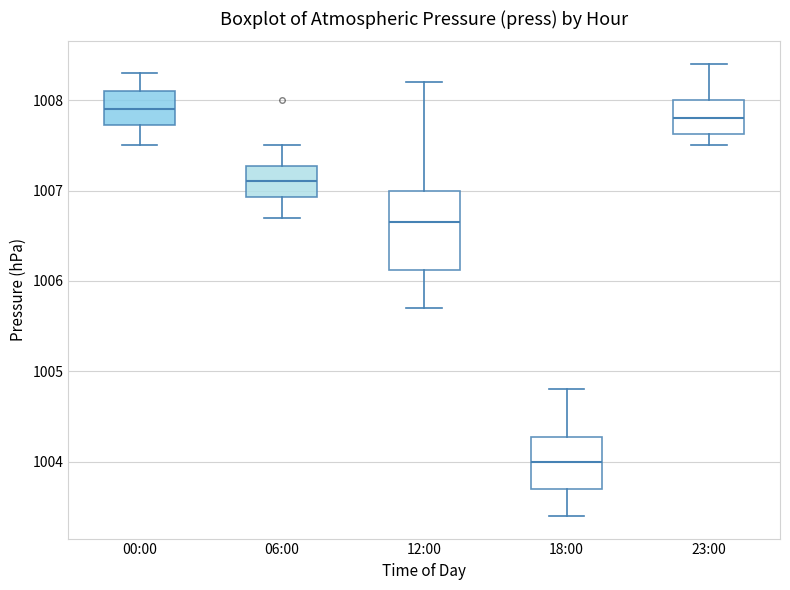

Reading left to right, transcribe this box plot: for each box, give where its median line is, the range the box spans, and where its two whiskers end, as read against the y-axis. The values are not printed on the chart, so give them approximately, as read against the axis.

00:00: median 1007.9, box 1007.7 to 1008.1, whiskers 1007.5 to 1008.3
06:00: median 1007.1, box 1006.9 to 1007.3, whiskers 1006.7 to 1007.5
12:00: median 1006.7, box 1006.1 to 1007.0, whiskers 1005.7 to 1008.2
18:00: median 1004.0, box 1003.7 to 1004.3, whiskers 1003.4 to 1004.8
23:00: median 1007.8, box 1007.6 to 1008.0, whiskers 1007.5 to 1008.4